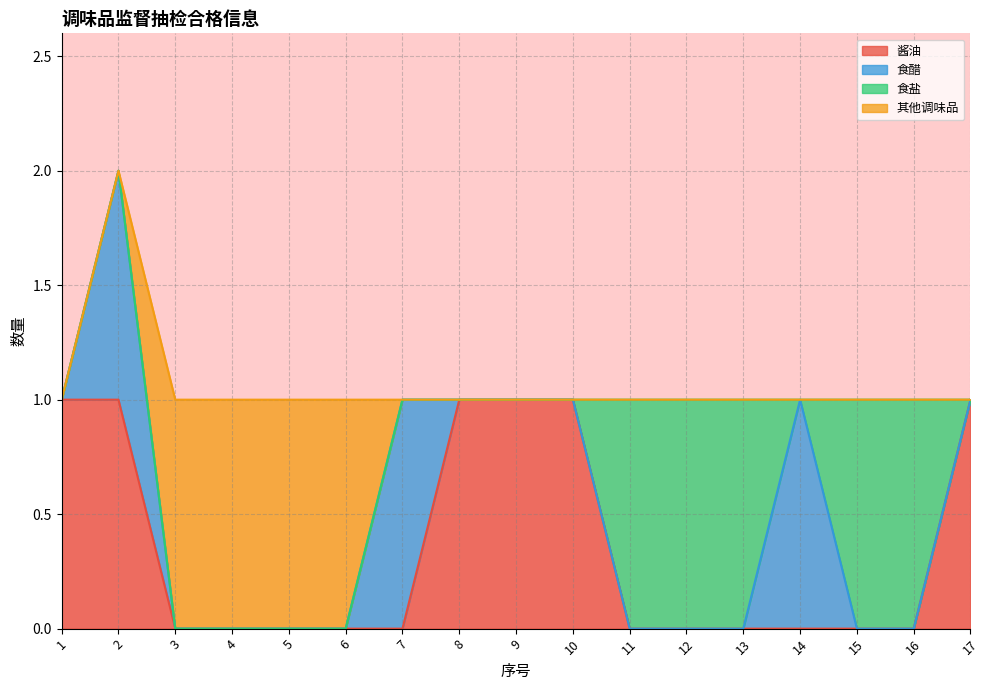

True or false: 酱油 and 食盐 intersect in this chart.

True